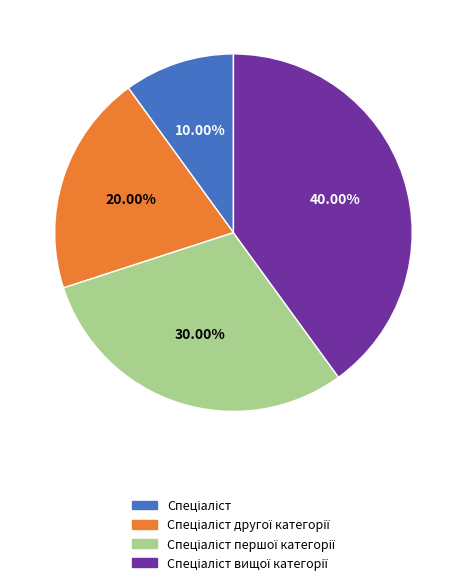

How many slices are in this pie chart?

4